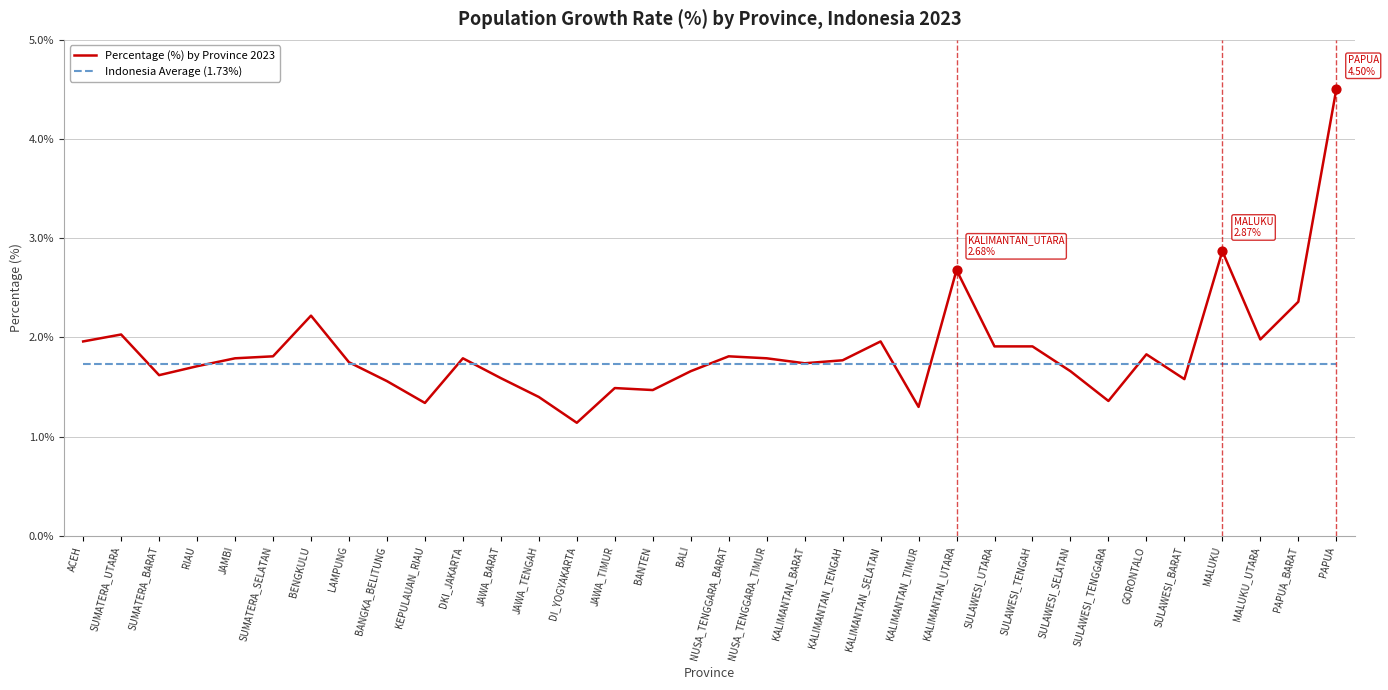

Is the value of Percentage (%) by Province 2023 at BANTEN greater than the value of Indonesia Average (1.73%) at BANTEN?

No